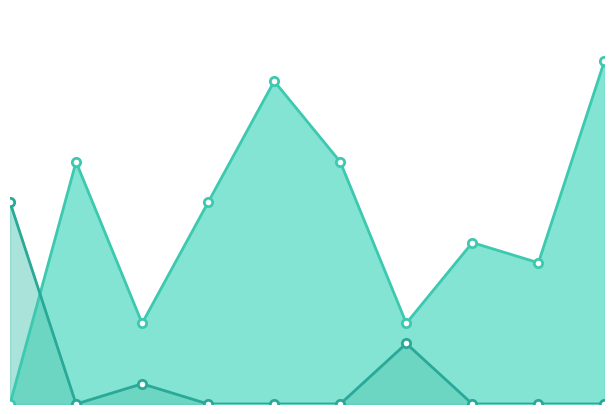

Where is the first local maximum for Score 2 line?

3